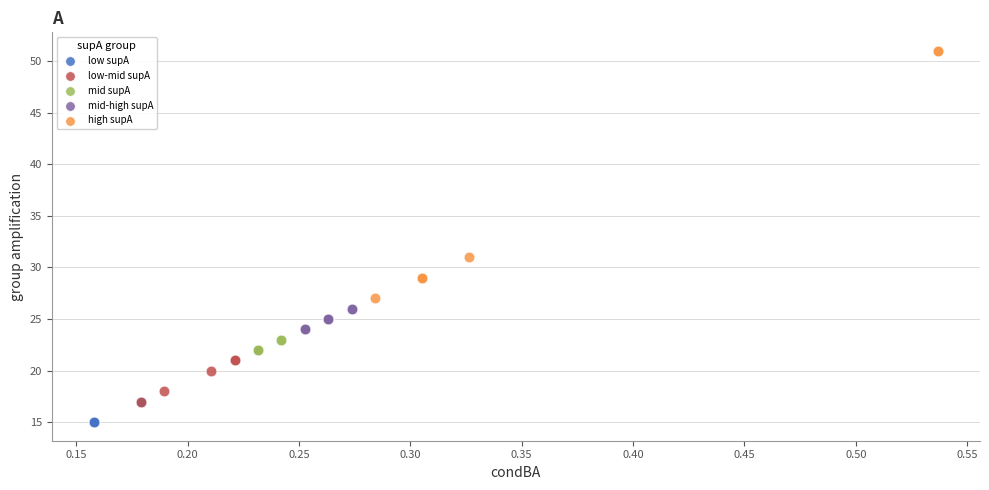

Which series has the largest Y range (max minus min)?

high supA